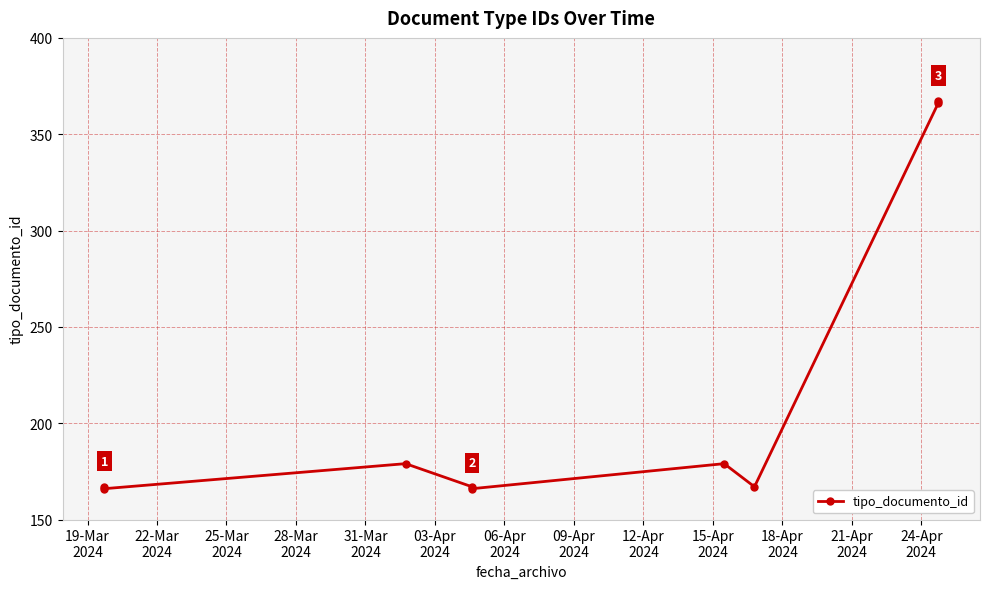

What is the sum of all values?

1924